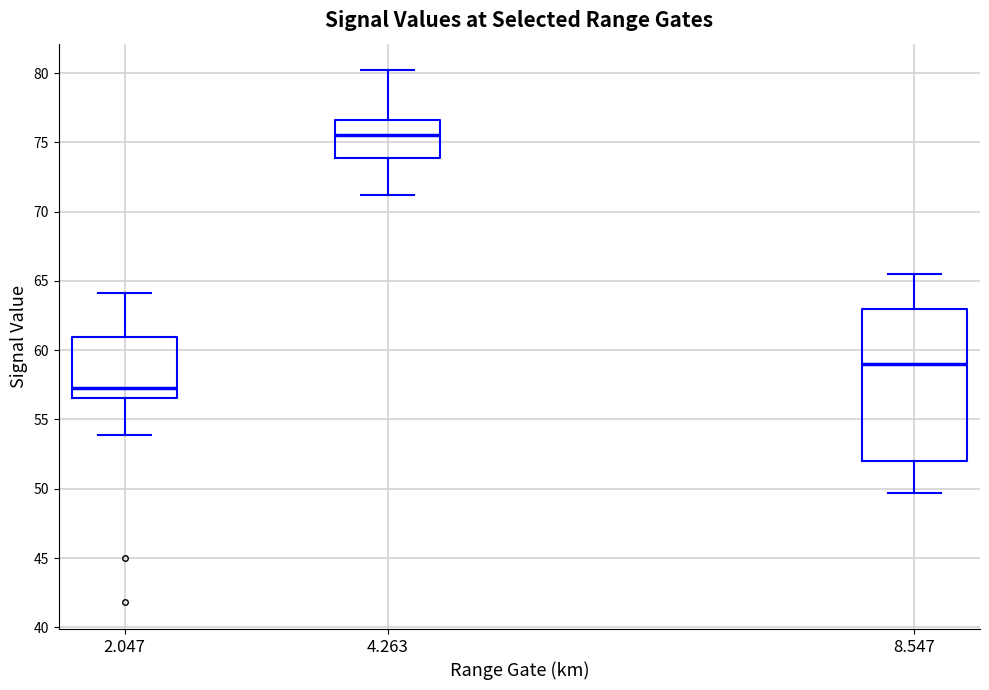

Which box is the tallest, from its lower edge to its upper edge?

8.547